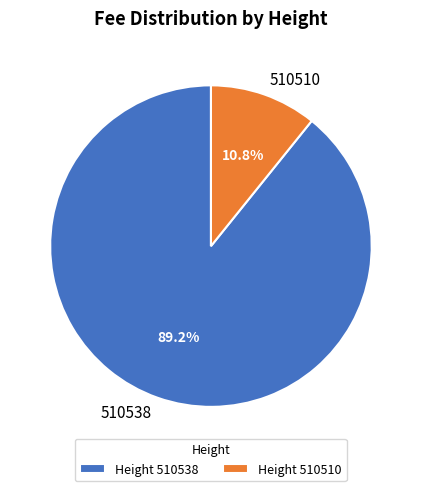

Which slice is the largest?

510538